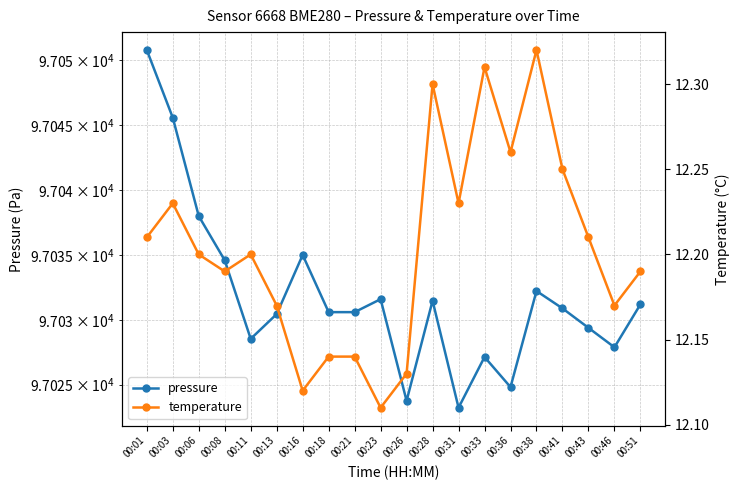

Between 00:26 and 00:41, which series saw the biggest shift?

pressure